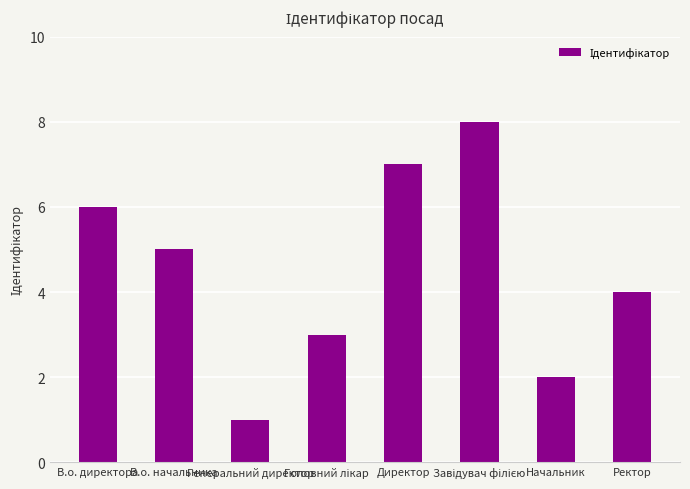

True or false: the data shows 1 at В.о. начальника.

False